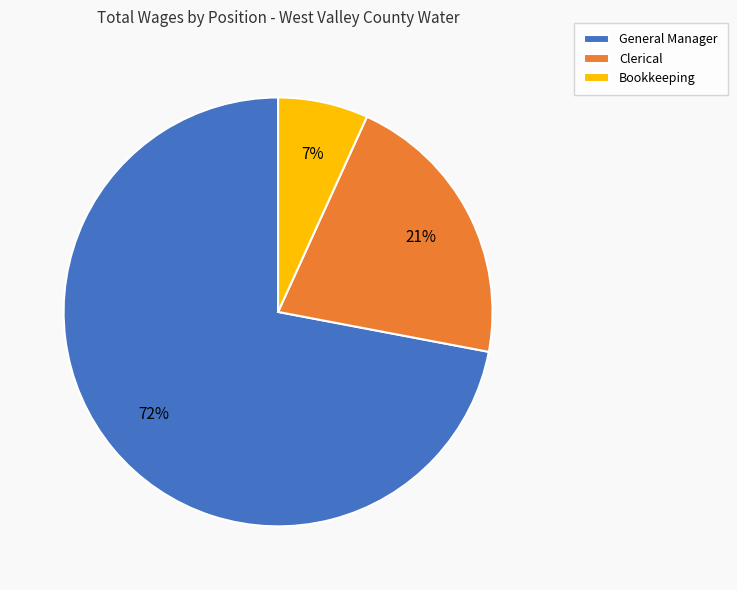

What percentage is the General Manager slice, to the nearest percent?

72%